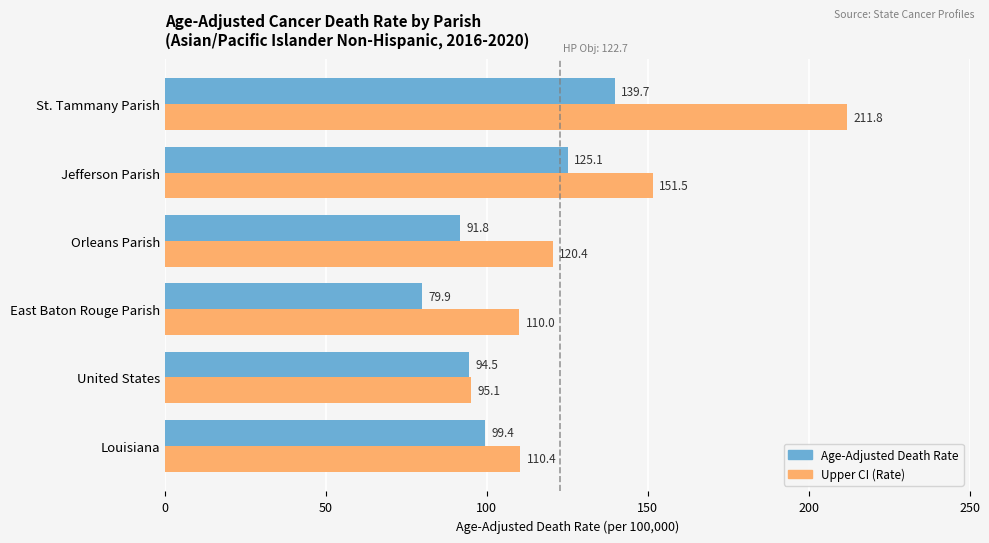

What is the spread (max minus min) of values at Orleans Parish?

28.6